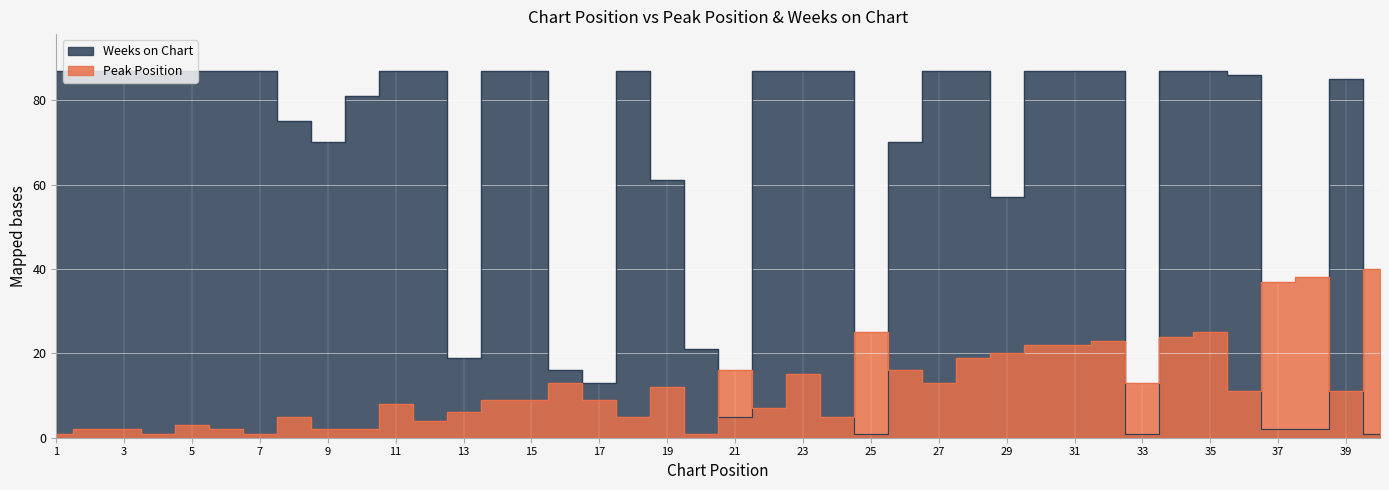

Where do Weeks on Chart and Peak Position first cross each other?

20 and 21